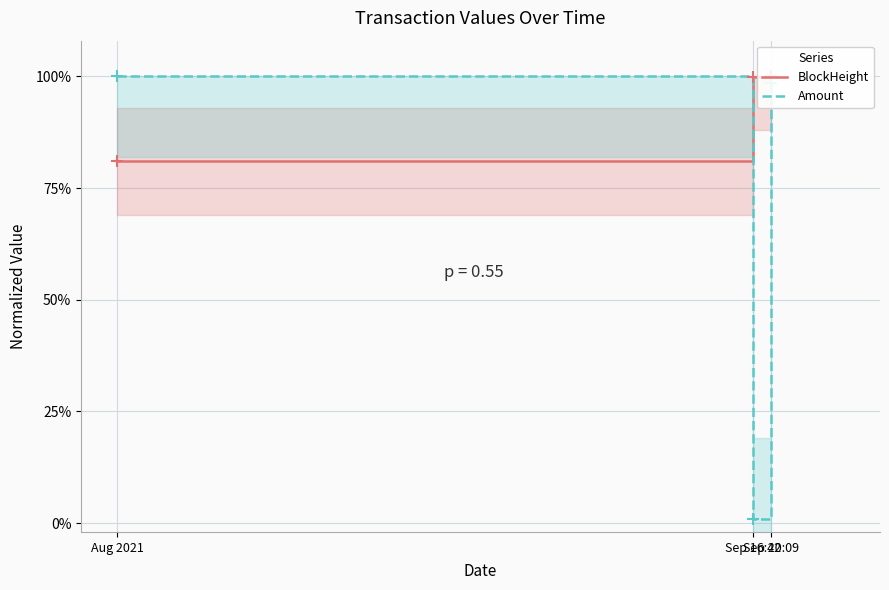

What are all the series names shown in the legend?

BlockHeight, Amount